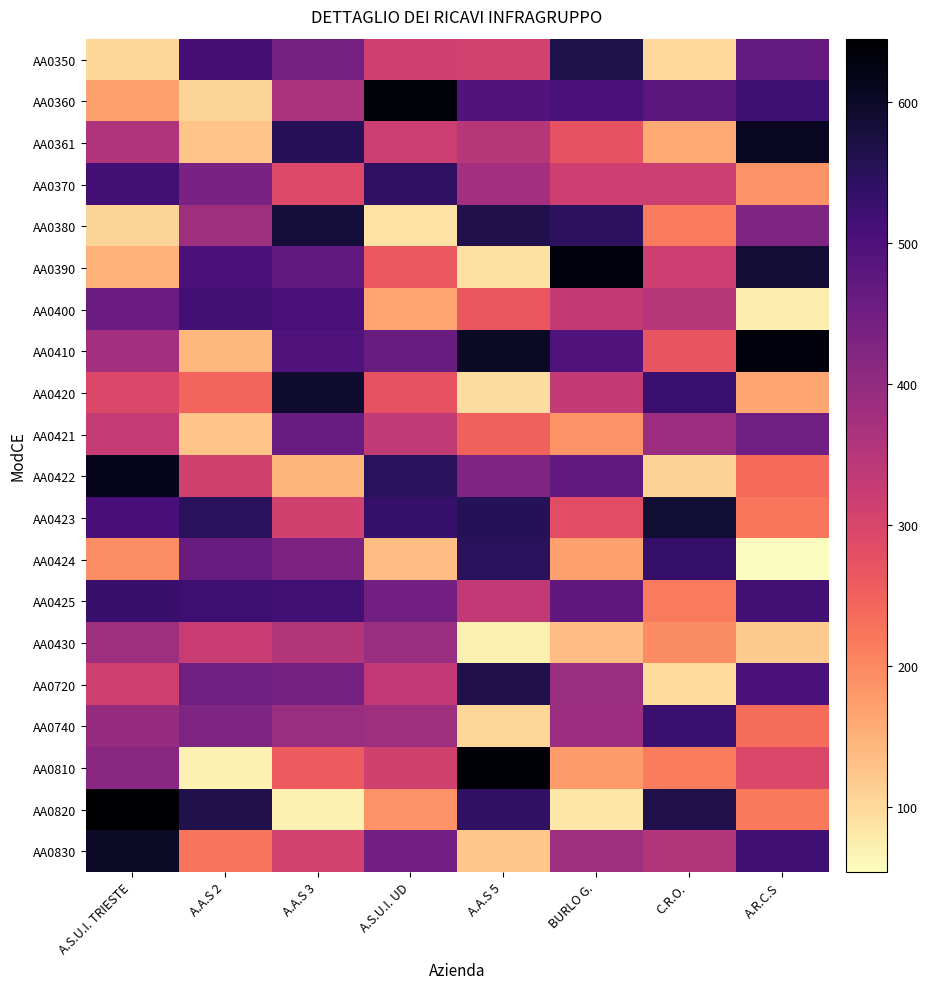

Rank the series at A.R.C.S from highest to lowest value.

AA0410, AA0361, AA0390, AA0360, AA0830, AA0425, AA0720, AA0350, AA0421, AA0380, AA0810, AA0422, AA0740, AA0423, AA0820, AA0370, AA0420, AA0430, AA0400, AA0424